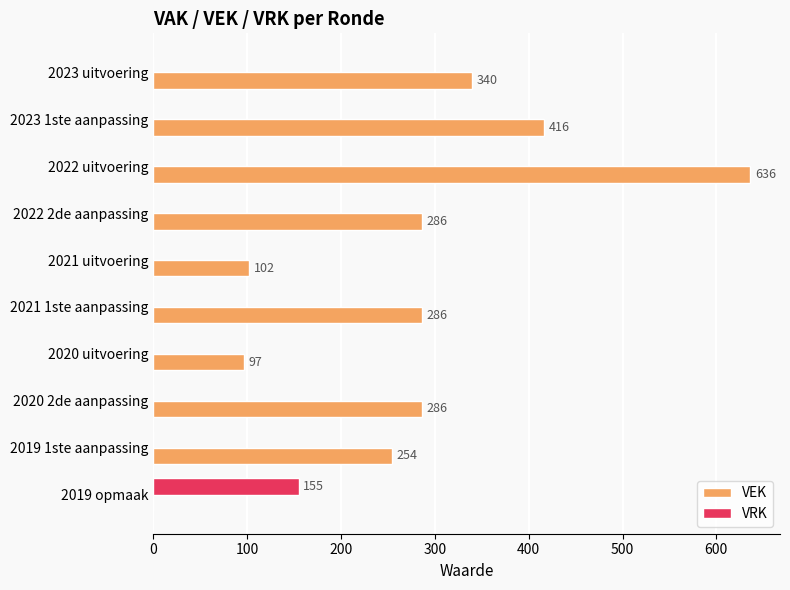

True or false: VEK has a value of 46 at 2020 uitvoering.

False